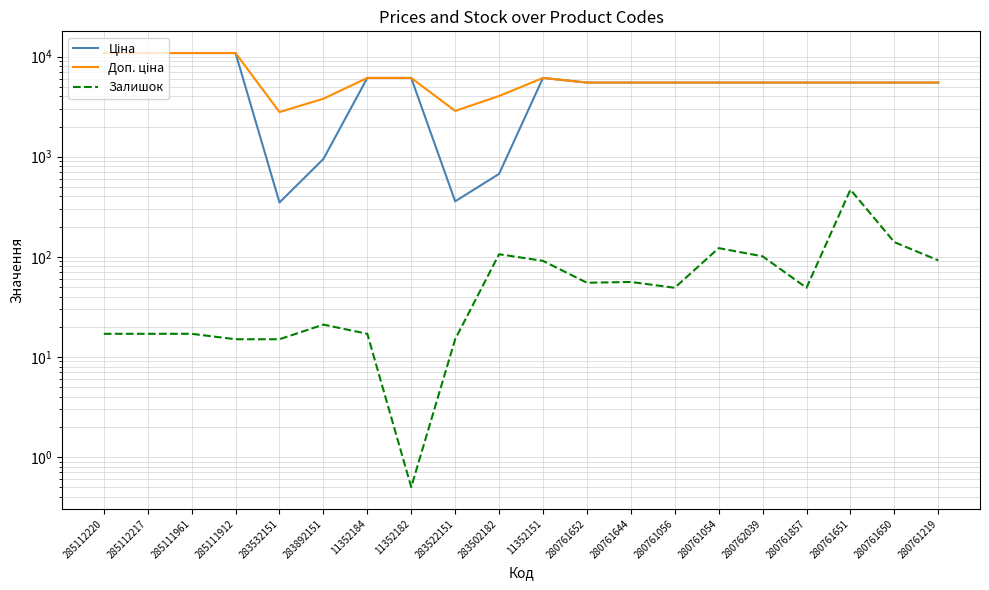

Which category has the highest value in the Залишок series?

280761651